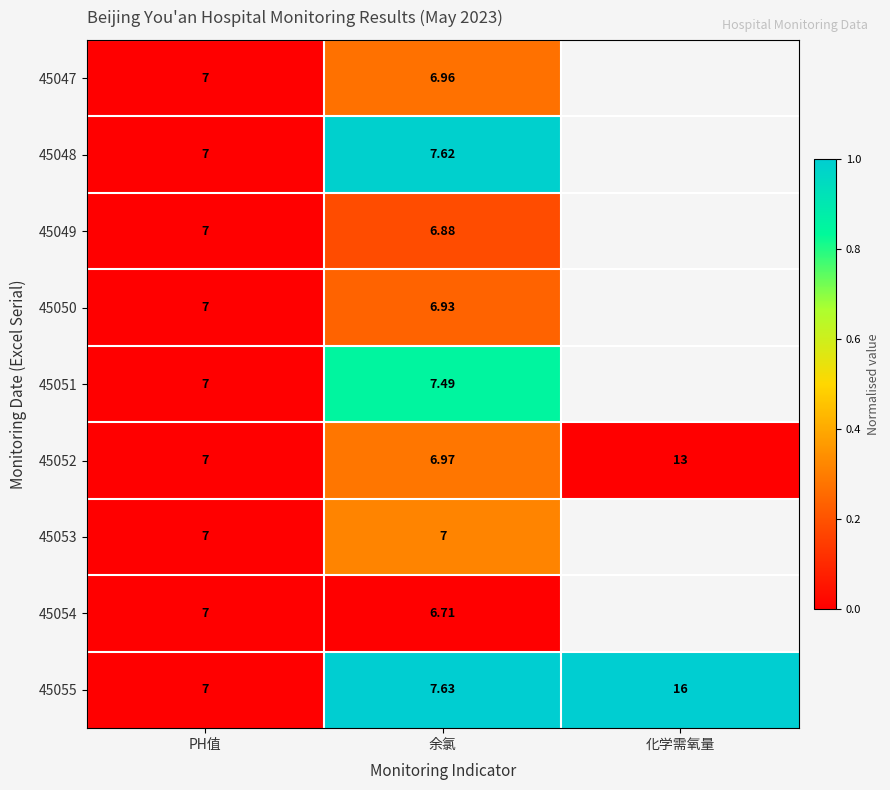

At which label does 45052 reach its peak?

化学需氧量